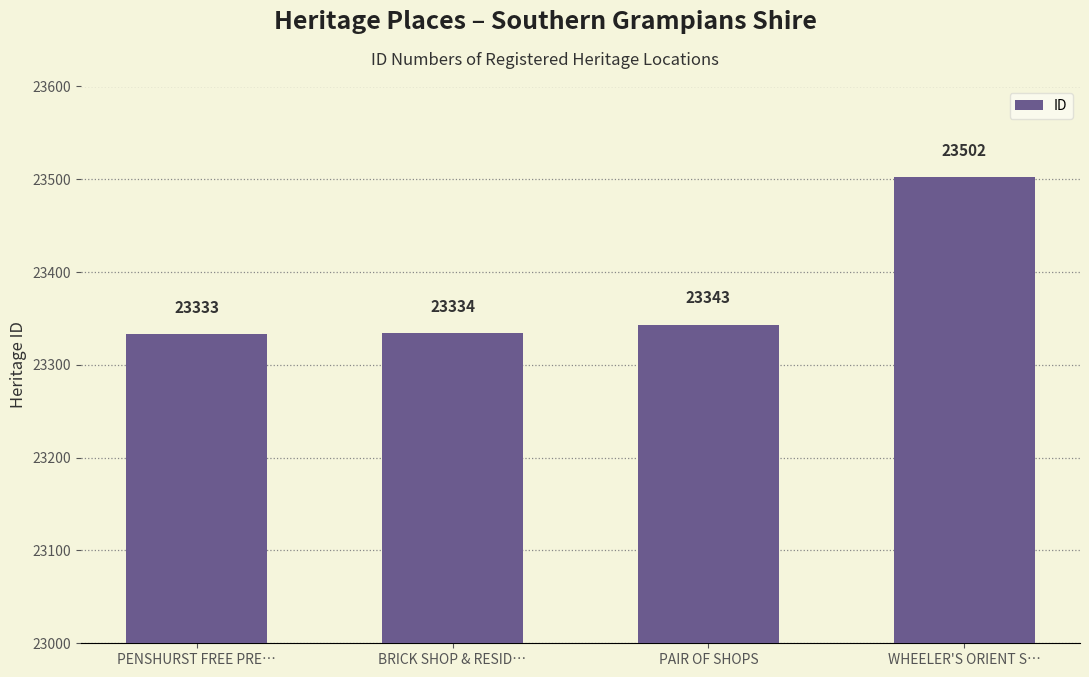

Which category has the lowest value across all series?

PENSHURST FREE PRE…